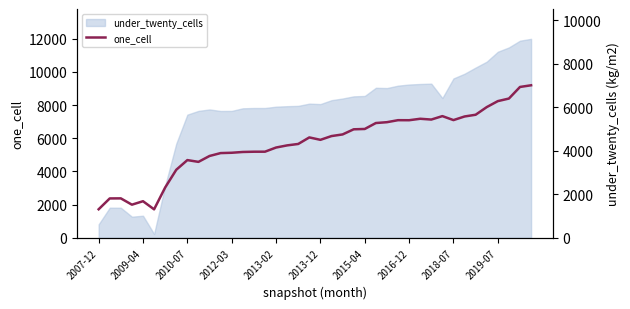

What value does the data have at 13?

3946